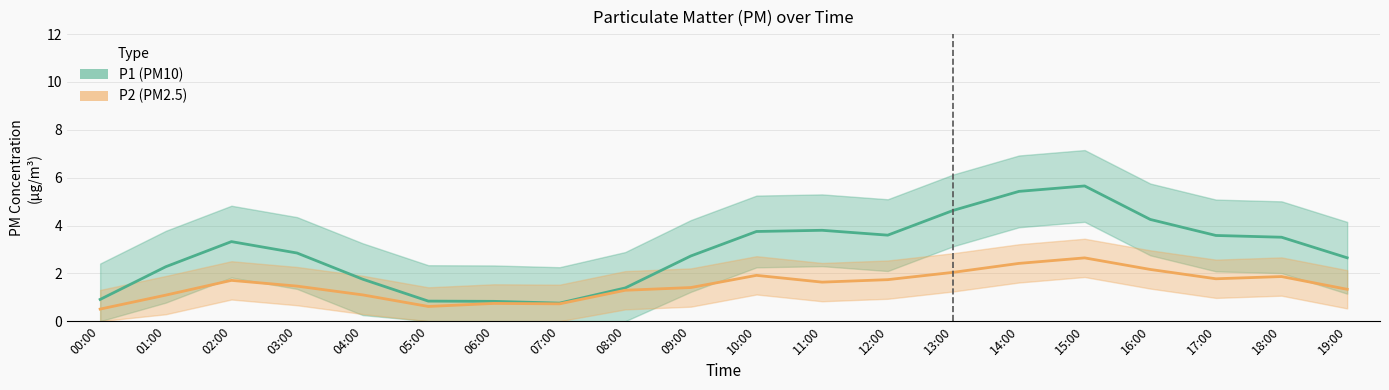

Rank the series at 07:00 from lowest to highest value.

P2, P1